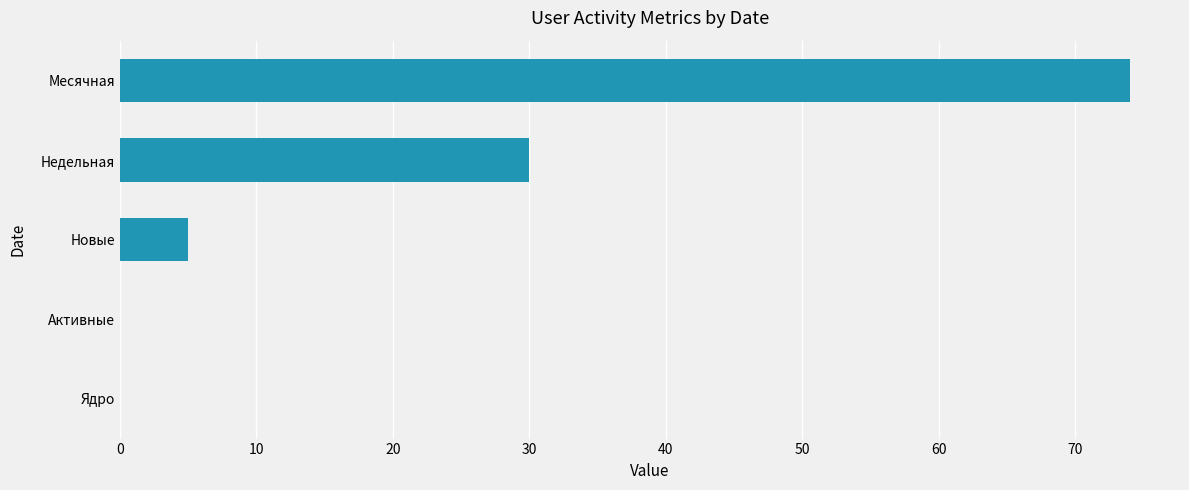

Read the value at Месячная.

74